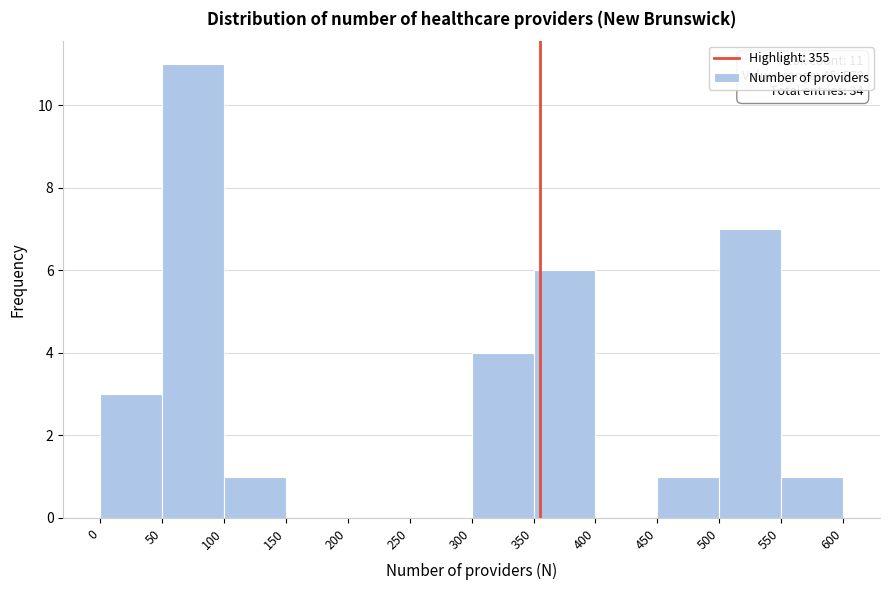

Over which range of the x-axis is the bar tallest?

50 to 100